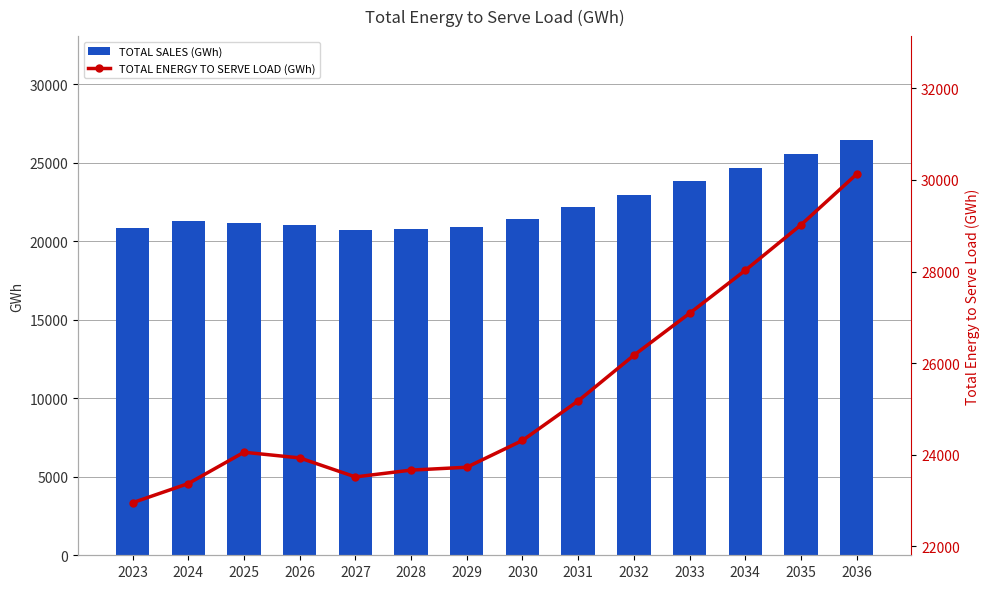

Rank the series by their average value, from lowest to highest.

TOTAL SALES (GWh), TOTAL ENERGY TO SERVE LOAD (GWh)